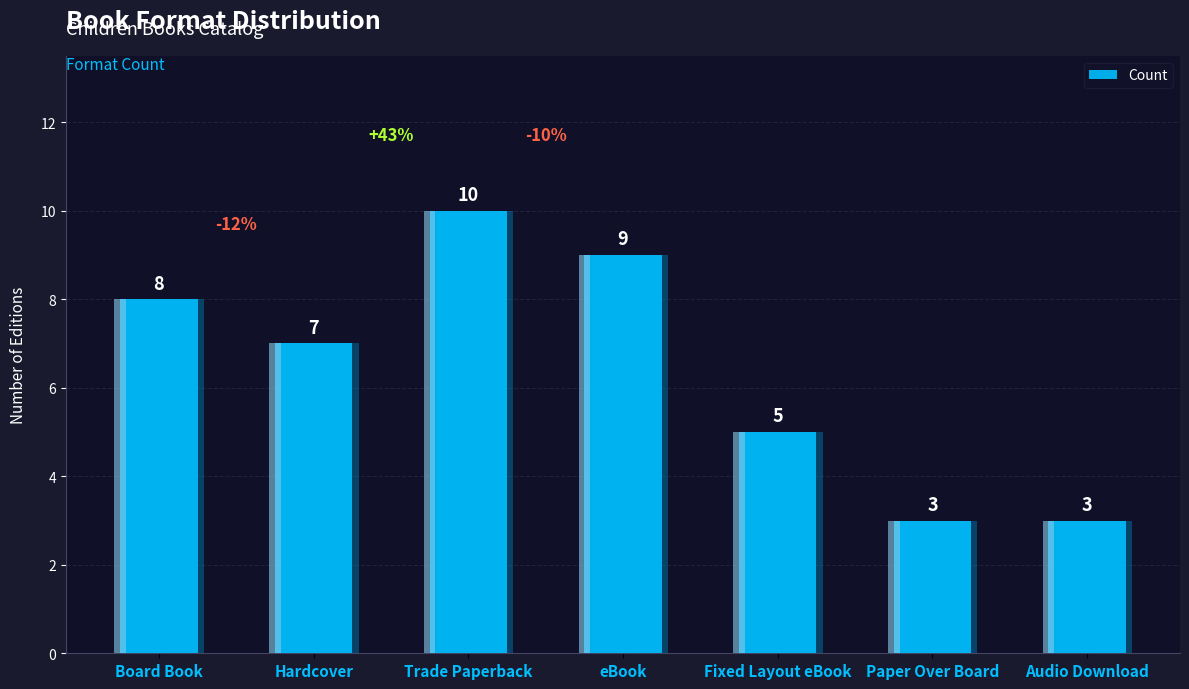

True or false: the data shows 3 at Paper Over Board.

True